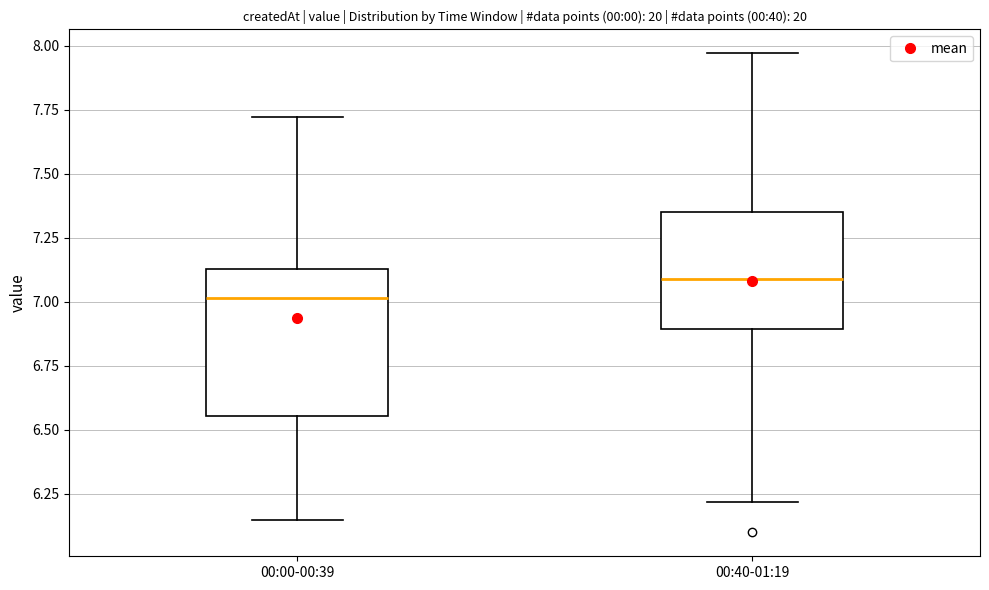

Comparing the boxes themselves (not the whiskers), which one is the tallest?

00:00-00:39